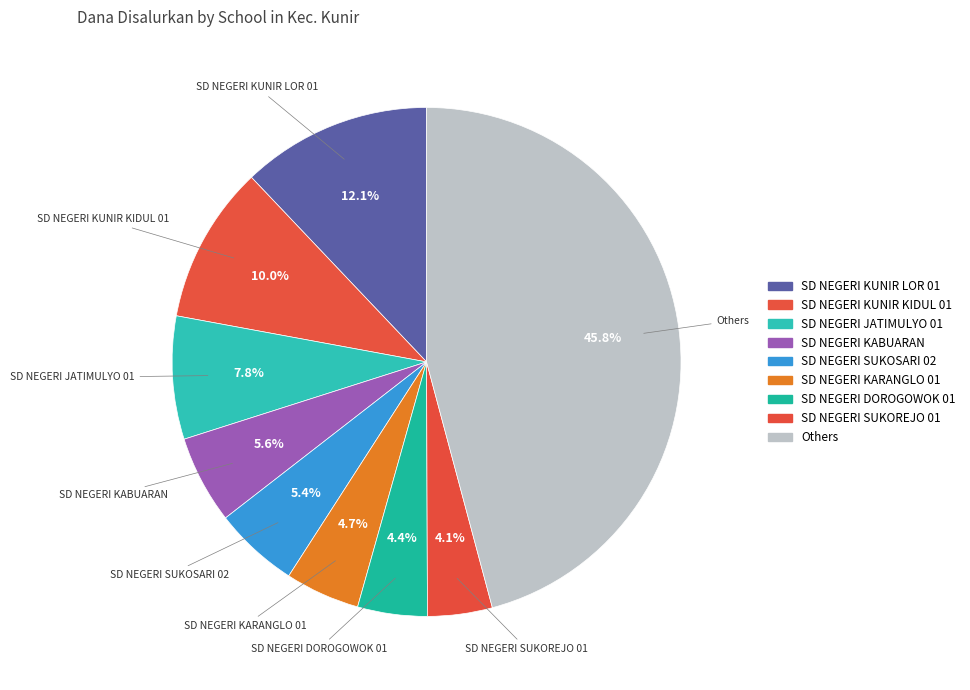

How many slices are in this pie chart?

9